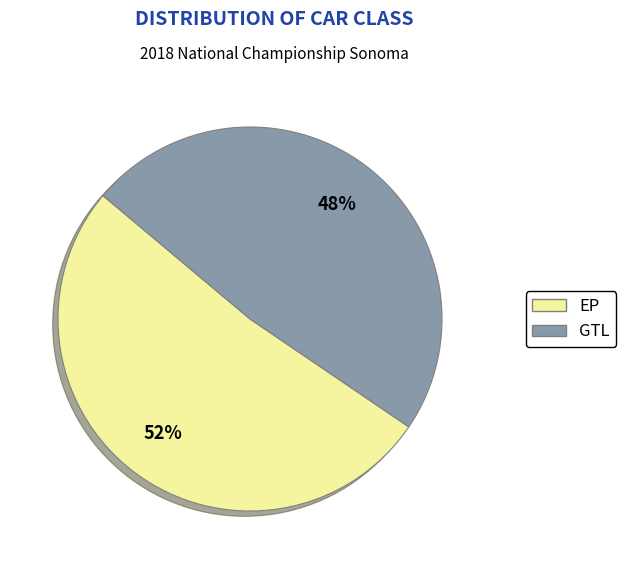

Rank the categories by value from highest to lowest.

EP, GTL